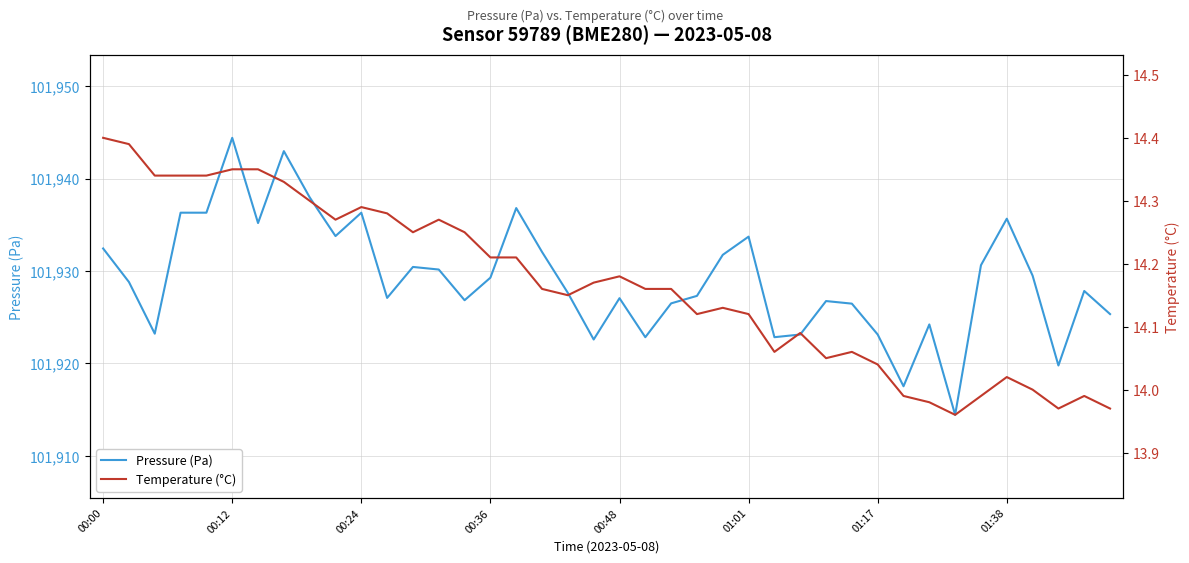

What is the maximum value shown in the chart?

101944.4